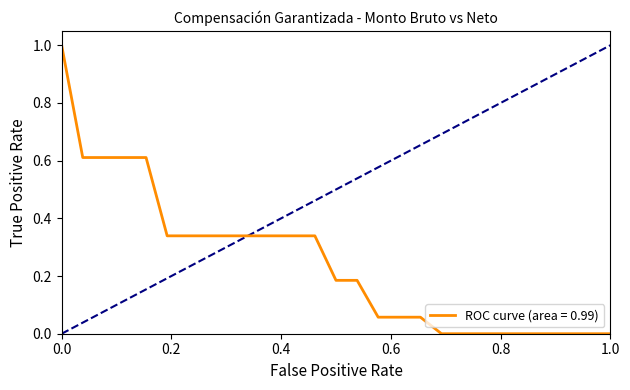

What is the difference between the maximum and minimum values?

1.0